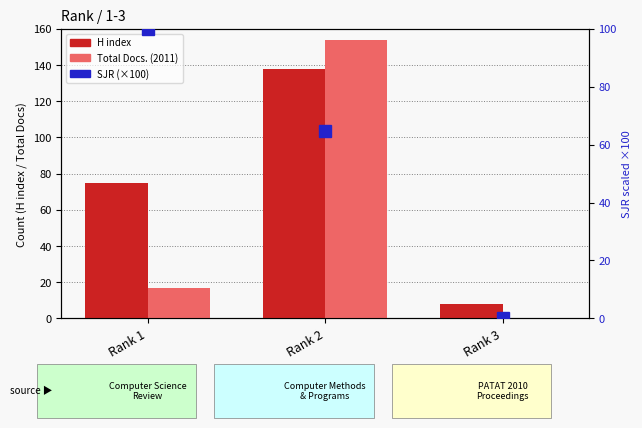

Rank the series at Rank 1 from highest to lowest value.

SJR (scaled ×100), H index, Total Docs. (2011)